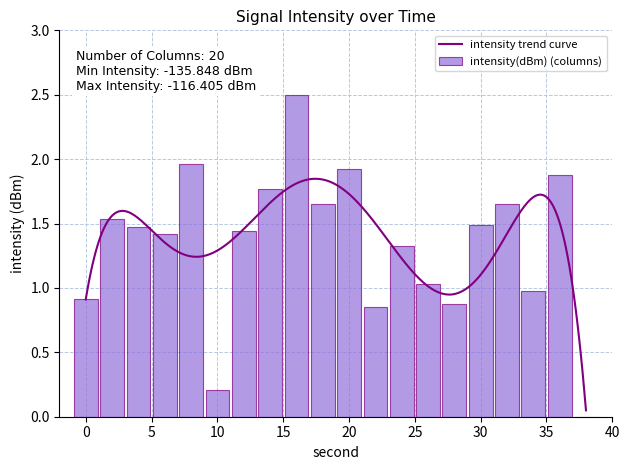

What value does the data have at 16?

2.5